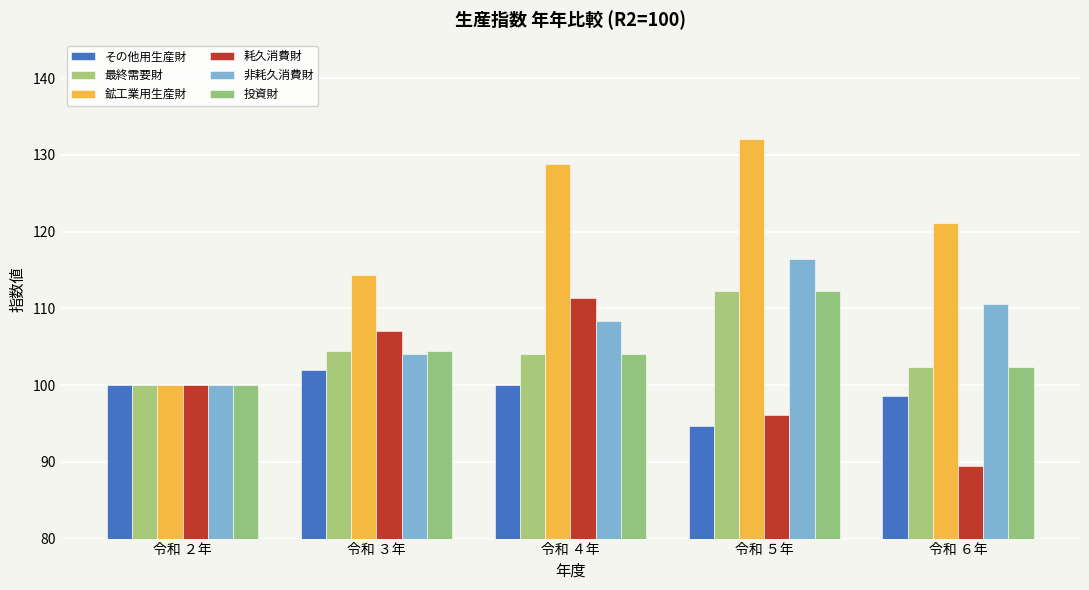

What is the label of the 5th bar from the left?

令和 ６年